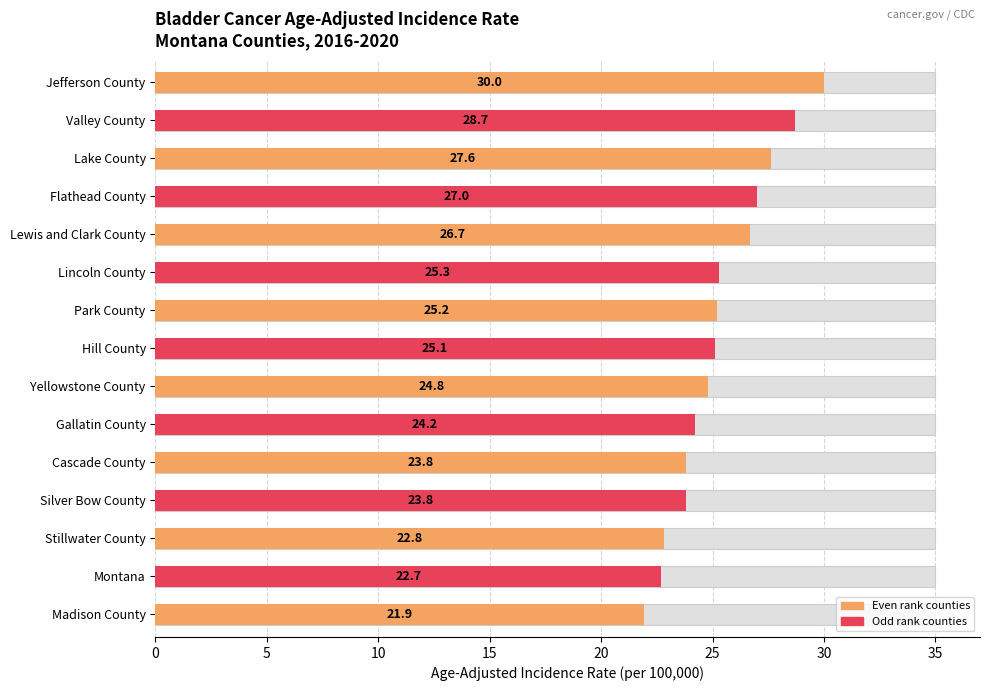

What is the value of the 2nd bar from the left?

28.7